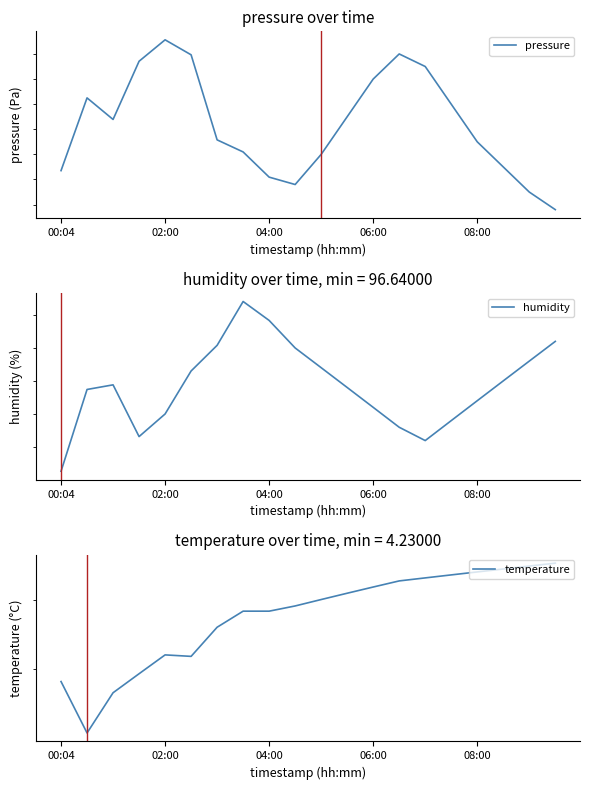

What is the greatest value displayed?

96655.6